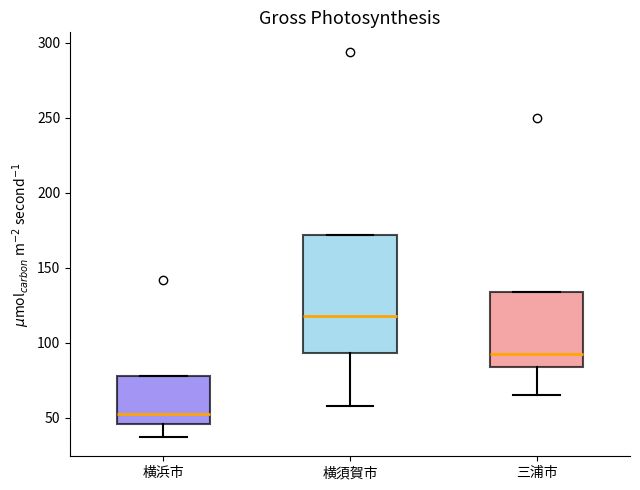

Which box's median line is the highest?

横須賀市